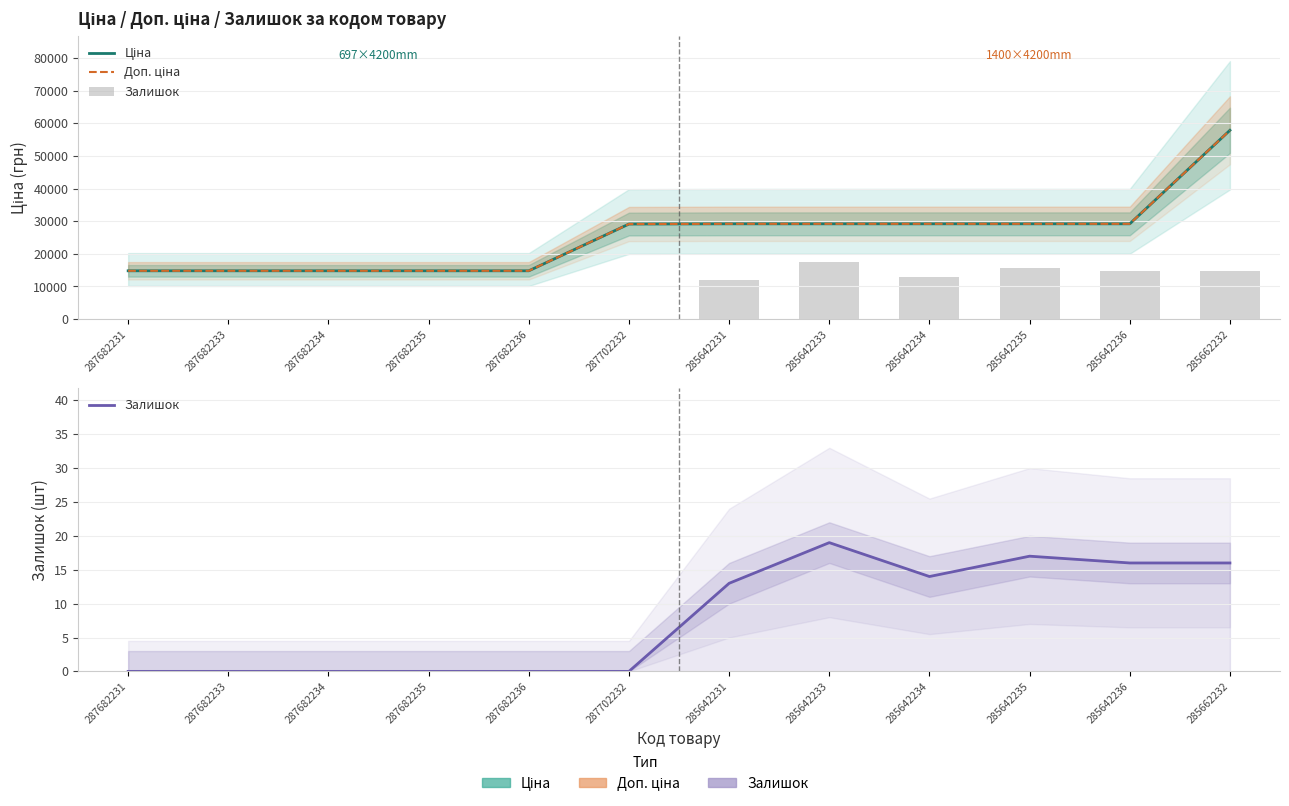

How many values in the Залишок series are below 13?

6